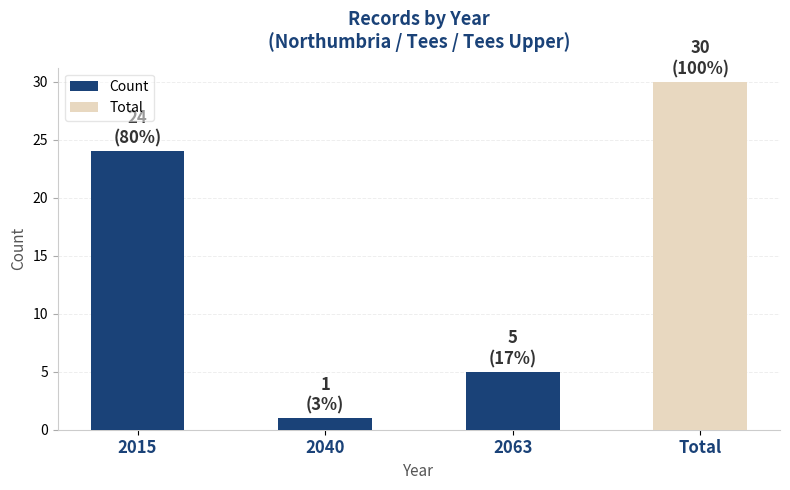

Rank the categories by Count value from lowest to highest.

2040, 2063, 2015